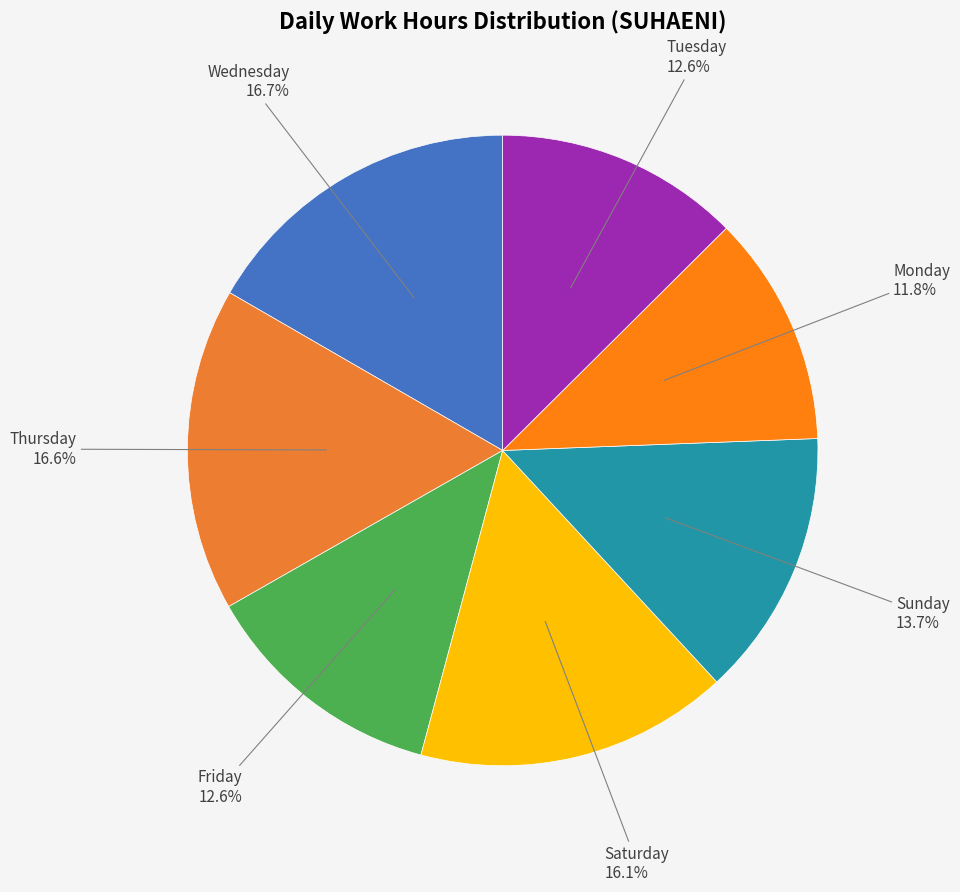

Which slice is the smallest?

Monday